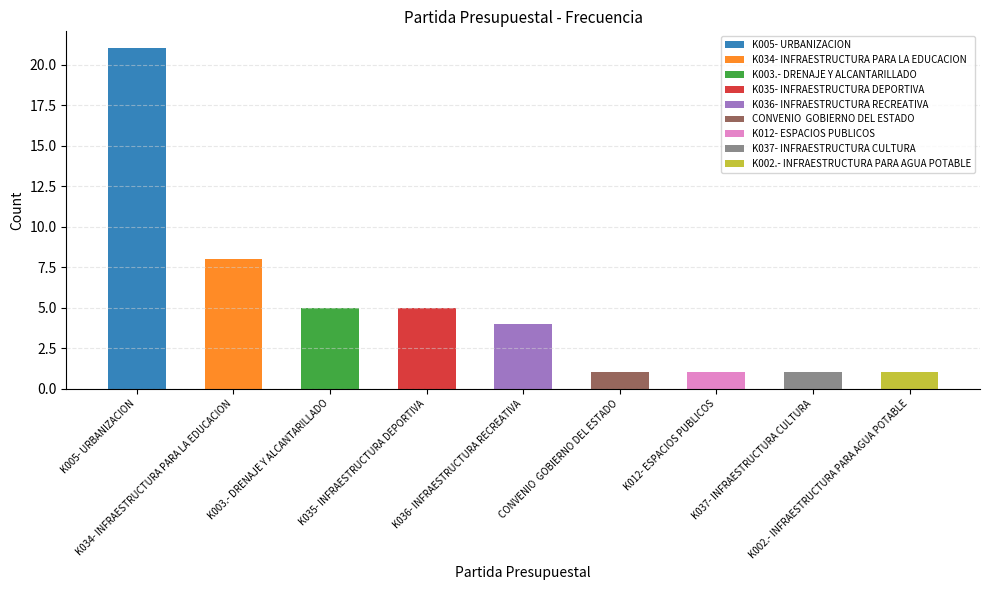

Reading left to right, list all the values displayed in this chart.

21	8	5	5	4	1	1	1	1